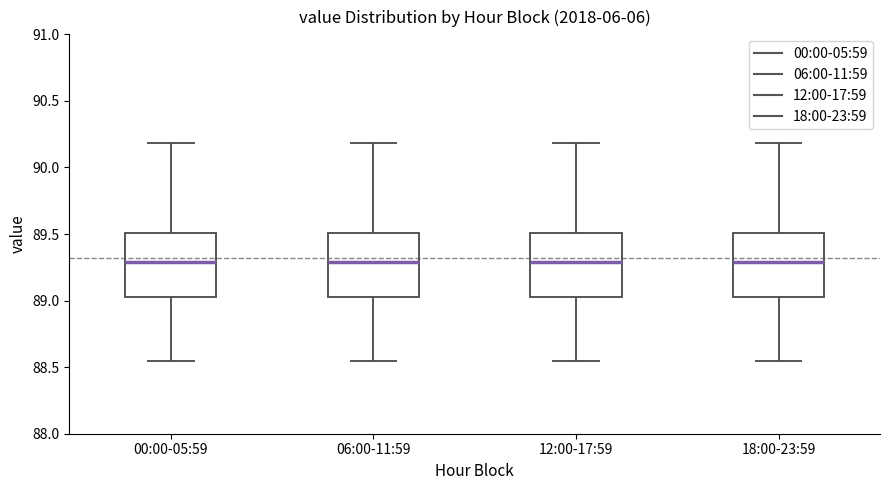

Reading left to right, read every box against the y-axis: the position of its median line, the range the box covers, and the ends of its whiskers. The values are not printed on the chart, so give them approximately, as read against the axis.

00:00-05:59: median 89.30, box 89.05 to 89.50, whiskers 88.55 to 90.20
06:00-11:59: median 89.30, box 89.05 to 89.50, whiskers 88.55 to 90.20
12:00-17:59: median 89.30, box 89.05 to 89.50, whiskers 88.55 to 90.20
18:00-23:59: median 89.30, box 89.05 to 89.50, whiskers 88.55 to 90.20